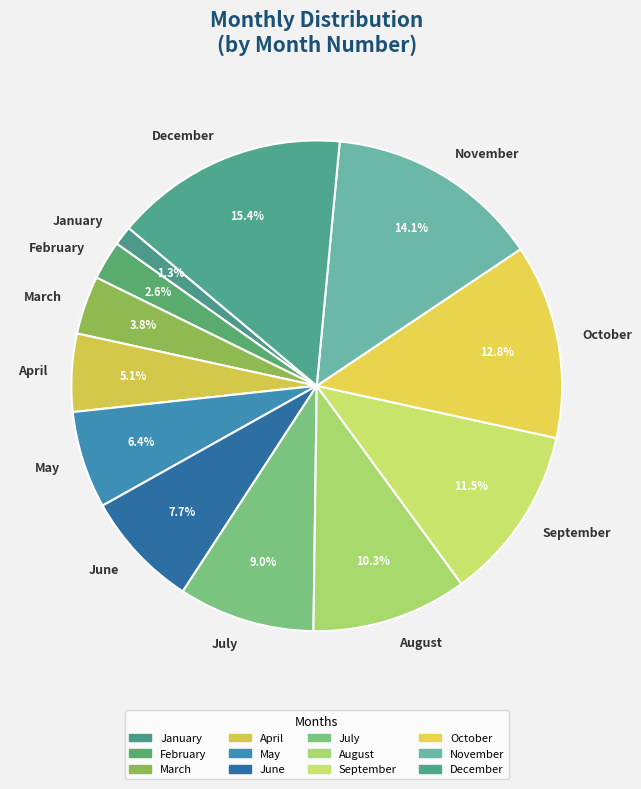

Does any single category account for the majority?

No